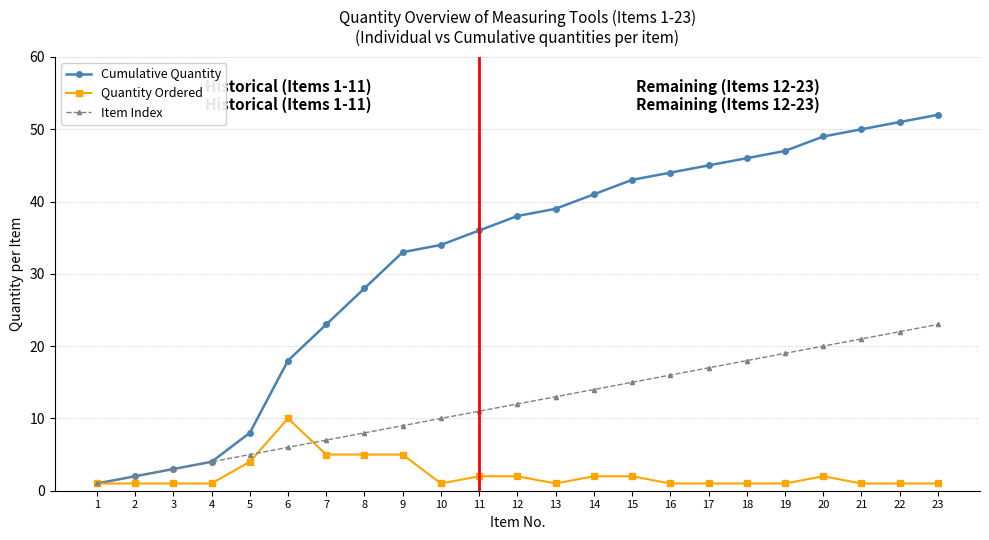

At 18, list the series in order from largest to smallest.

Cumulative Quantity, Item Index, Quantity Ordered